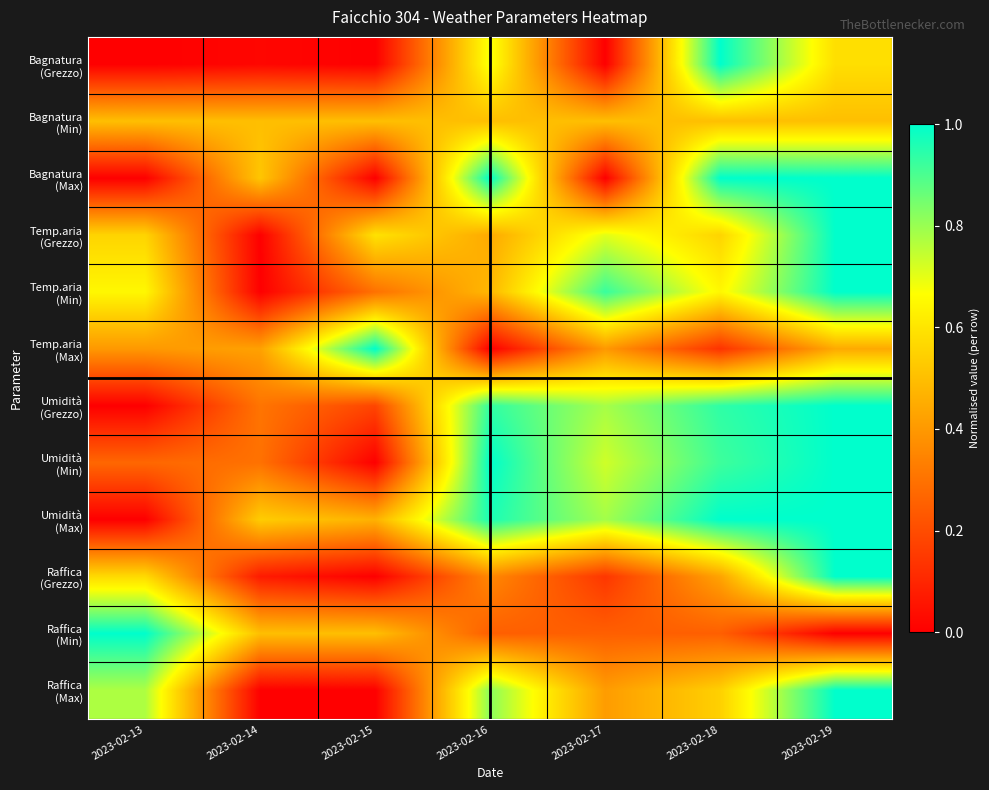

What is the total value across all series at 2023-02-17?

5.6